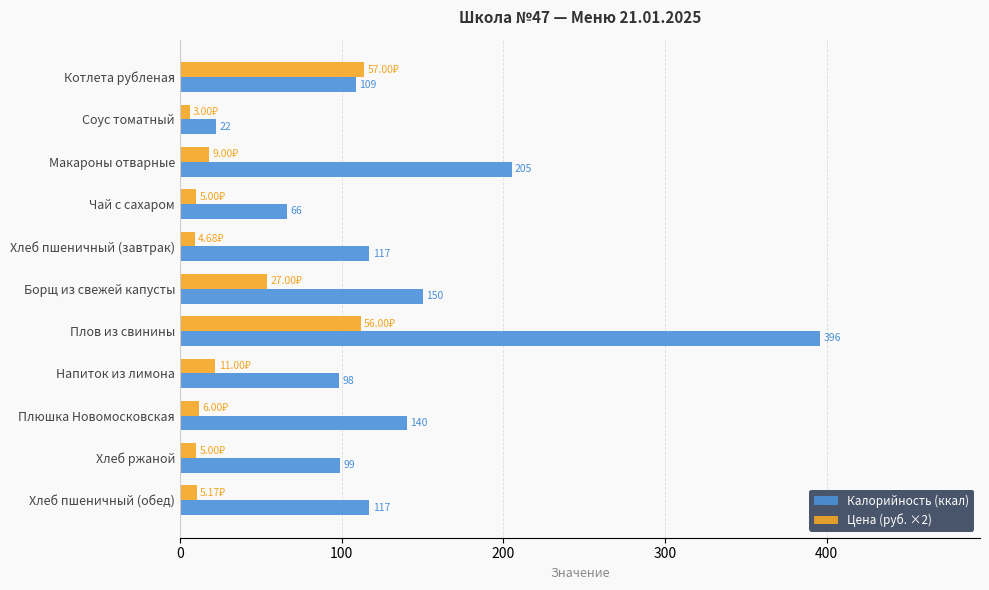

Is the value of Цена (руб. ×2) at Макароны отварные greater than the value of Калорийность (ккал) at Соус томатный?

No